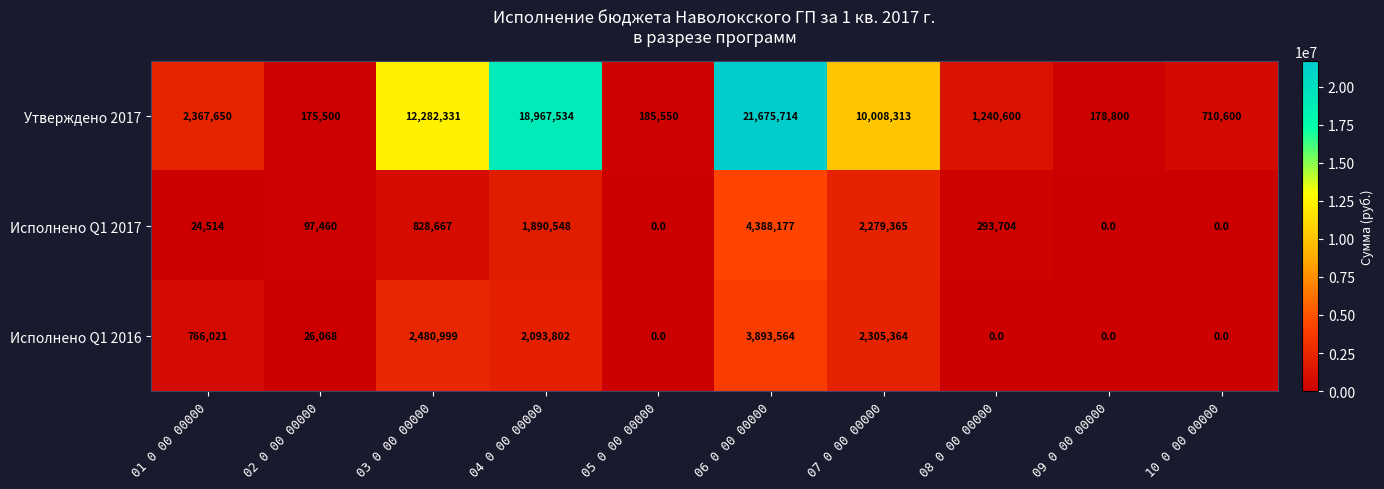

At which label is Утверждено 2017 closest to 10925607?

07 0 00 00000